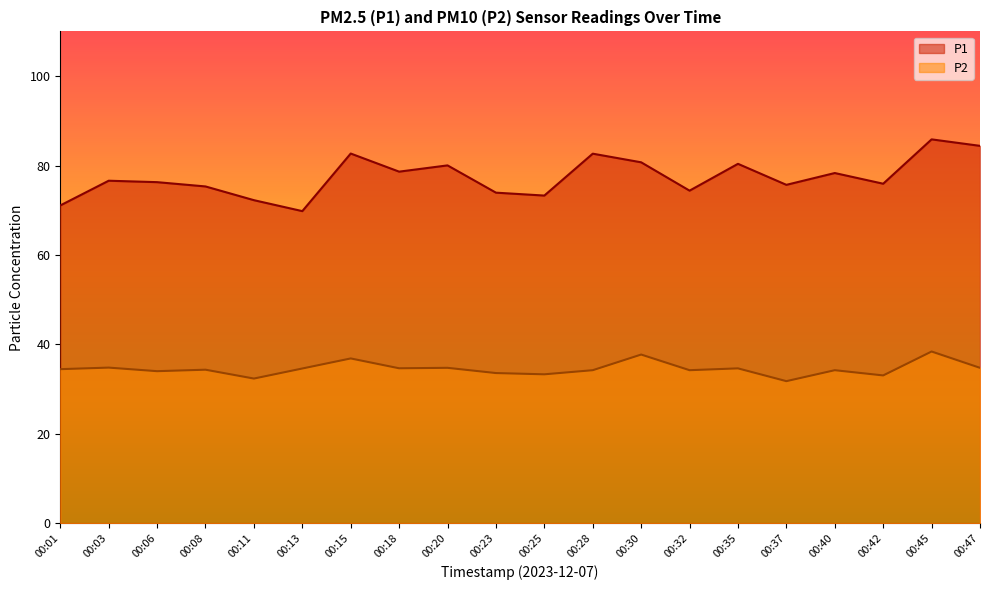

True or false: P2 and P1 intersect in this chart.

False